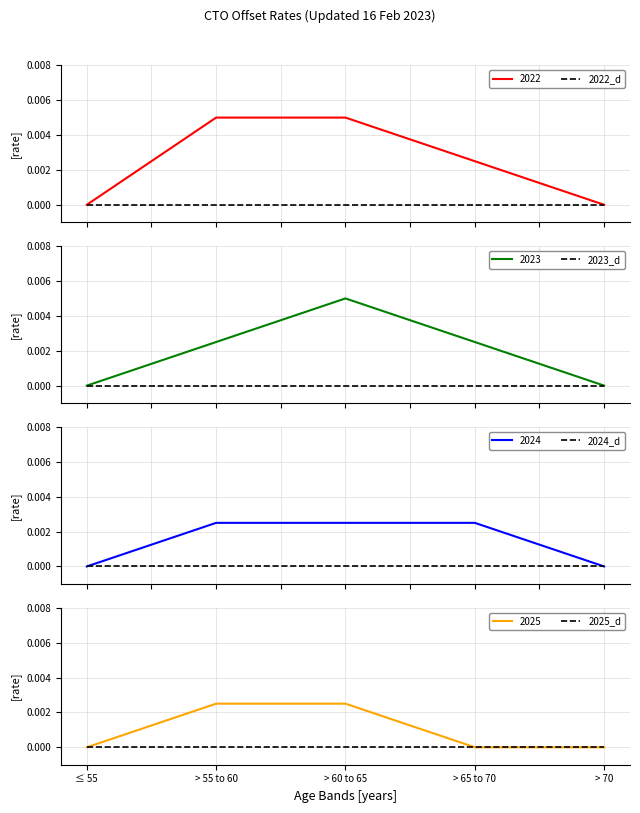

True or false: 2023 and 2022 cross at least once.

False